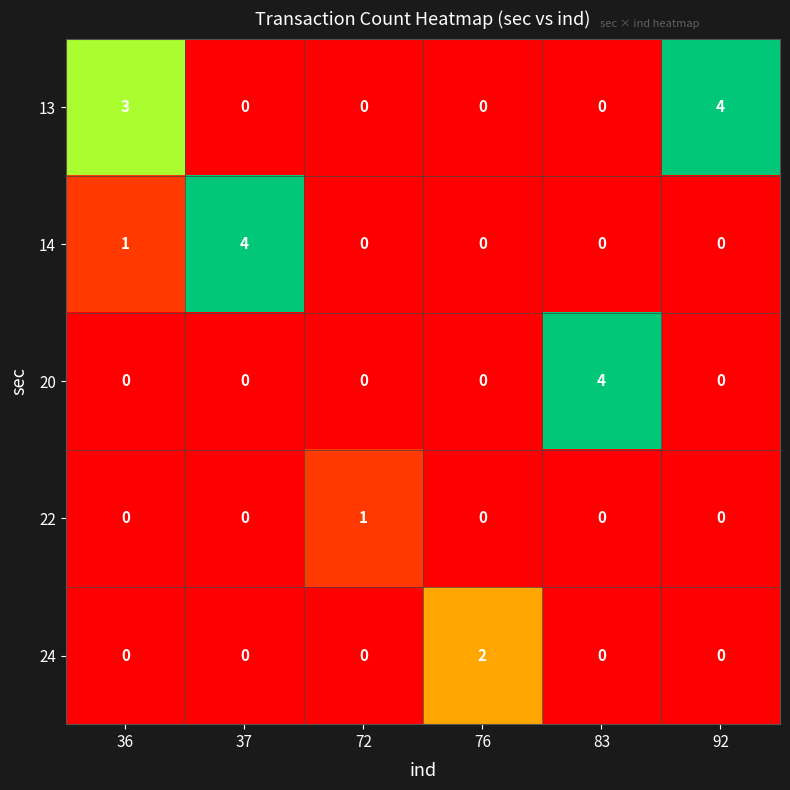

What is the maximum value for 20?

4